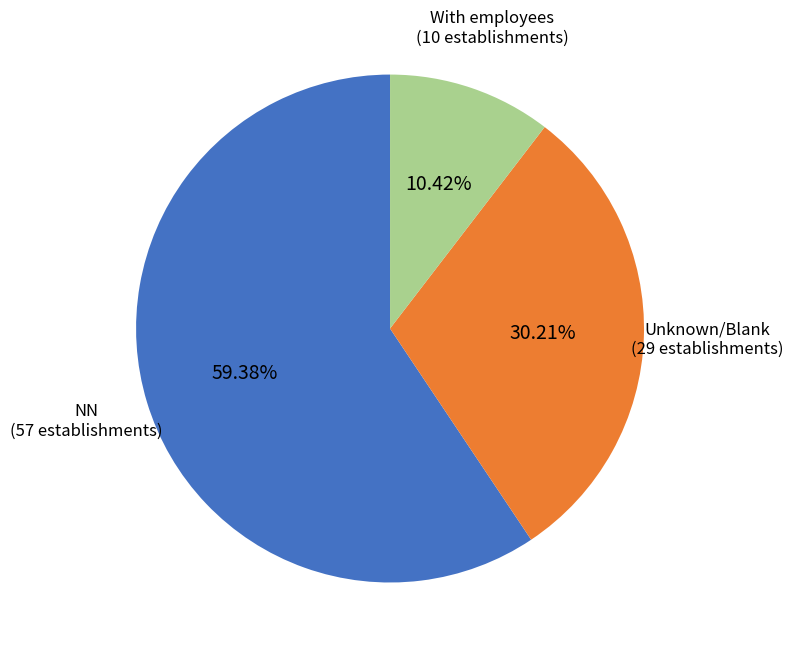

Is it true that NN is 66% of the pie?

False